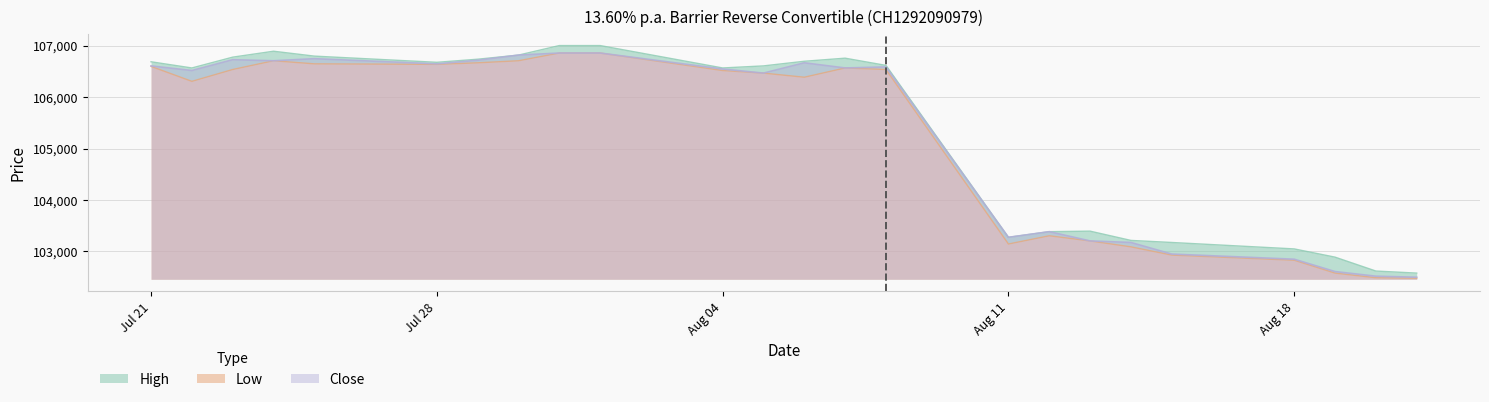

At which category does High reach its first local valley?

22.07.2025